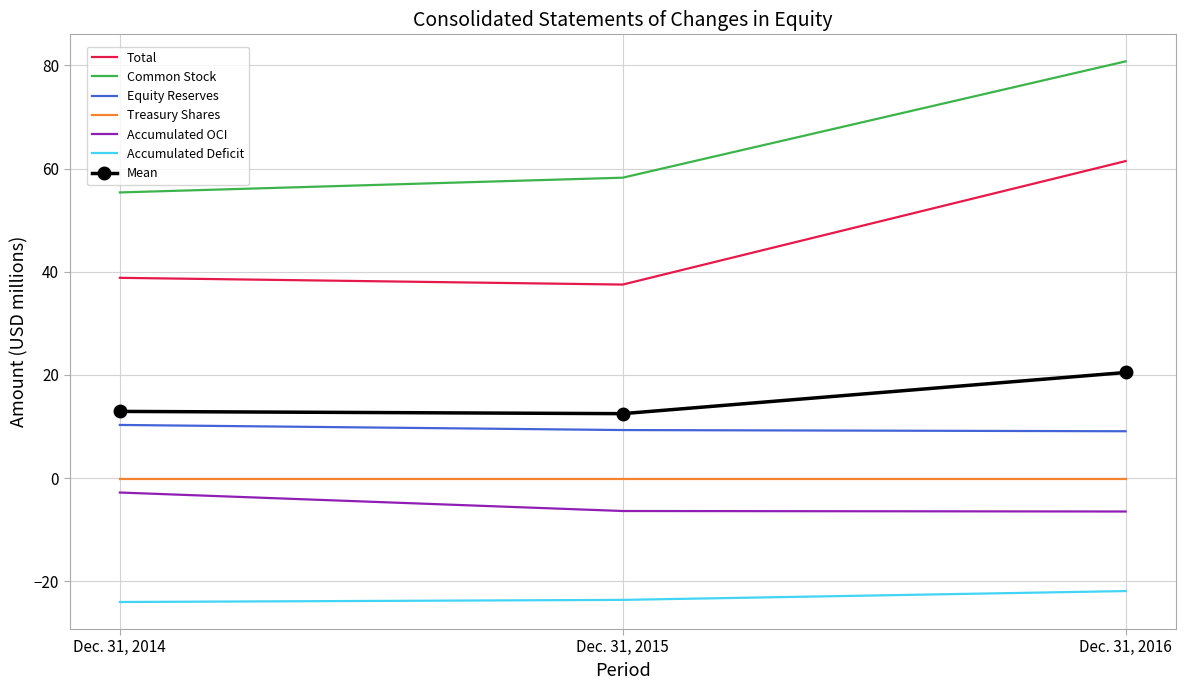

What is the average value of the Accumulated OCI series?

-5.2